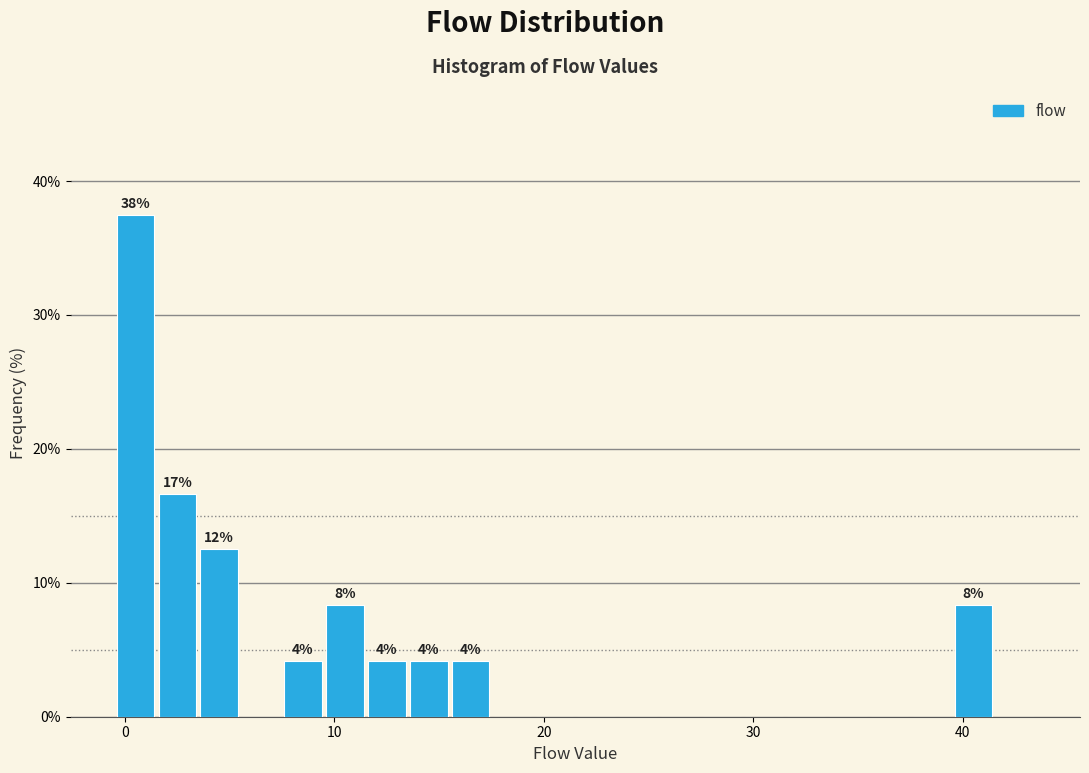

Read against the x-axis, roughly where is the centre of the tallest bar?

1